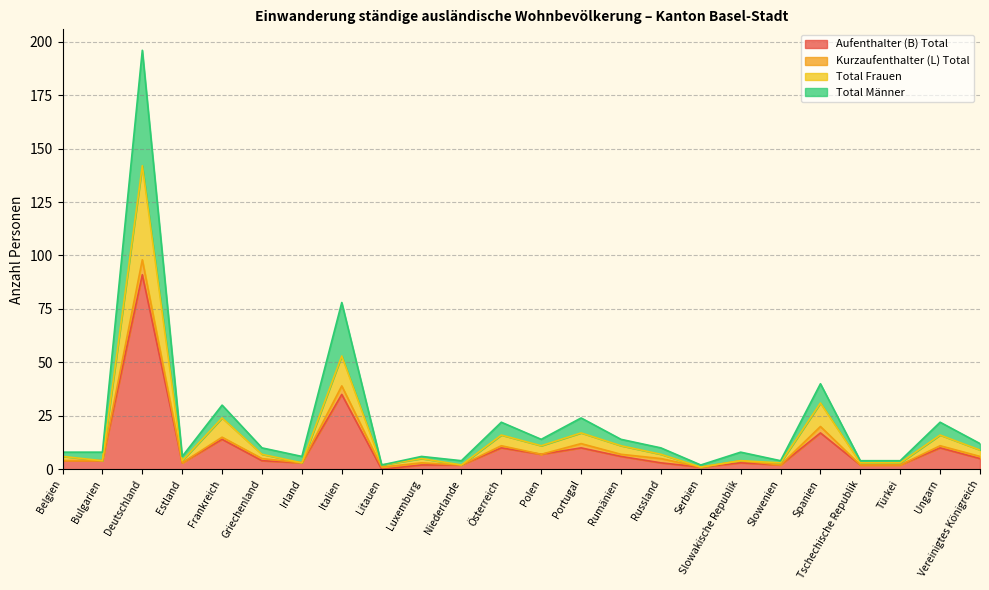

Which category has the lowest value in the Total Frauen series?

Serbien